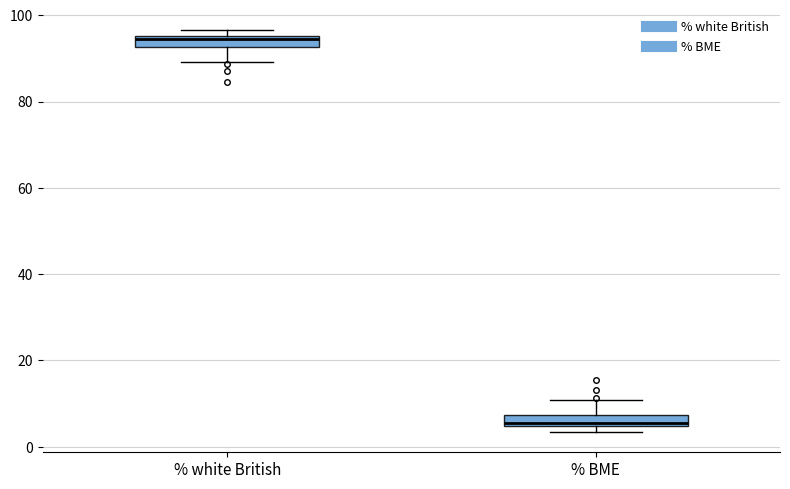

Which box has the lowest median line?

% BME